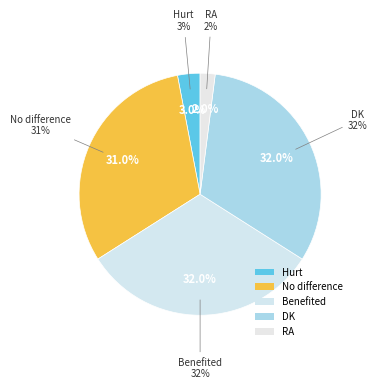

Between DK and RA, which is larger?

DK